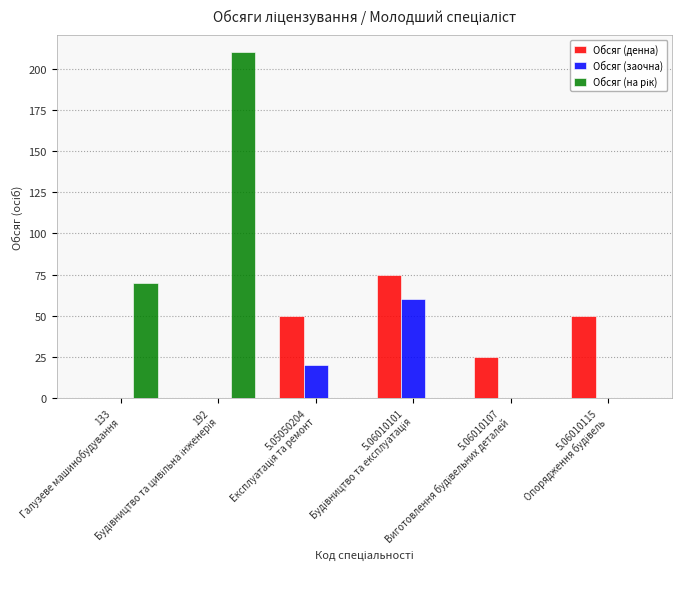

What is the sum of all Обсяг (денна) values?

200